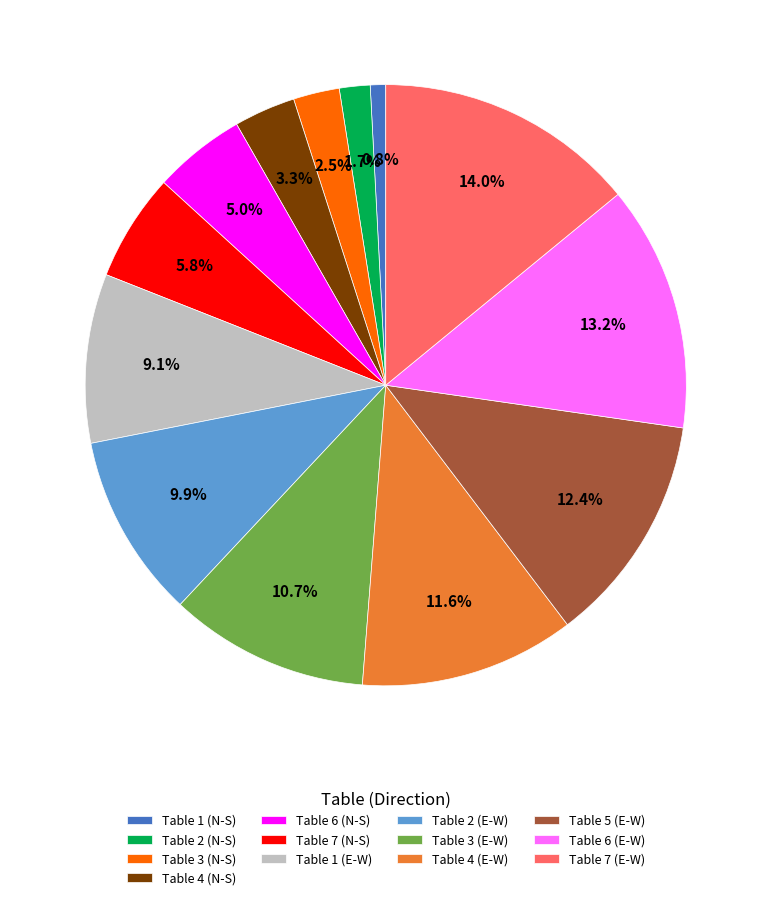

How much of the chart is everything except Table 6 (E-W)?

86.8%